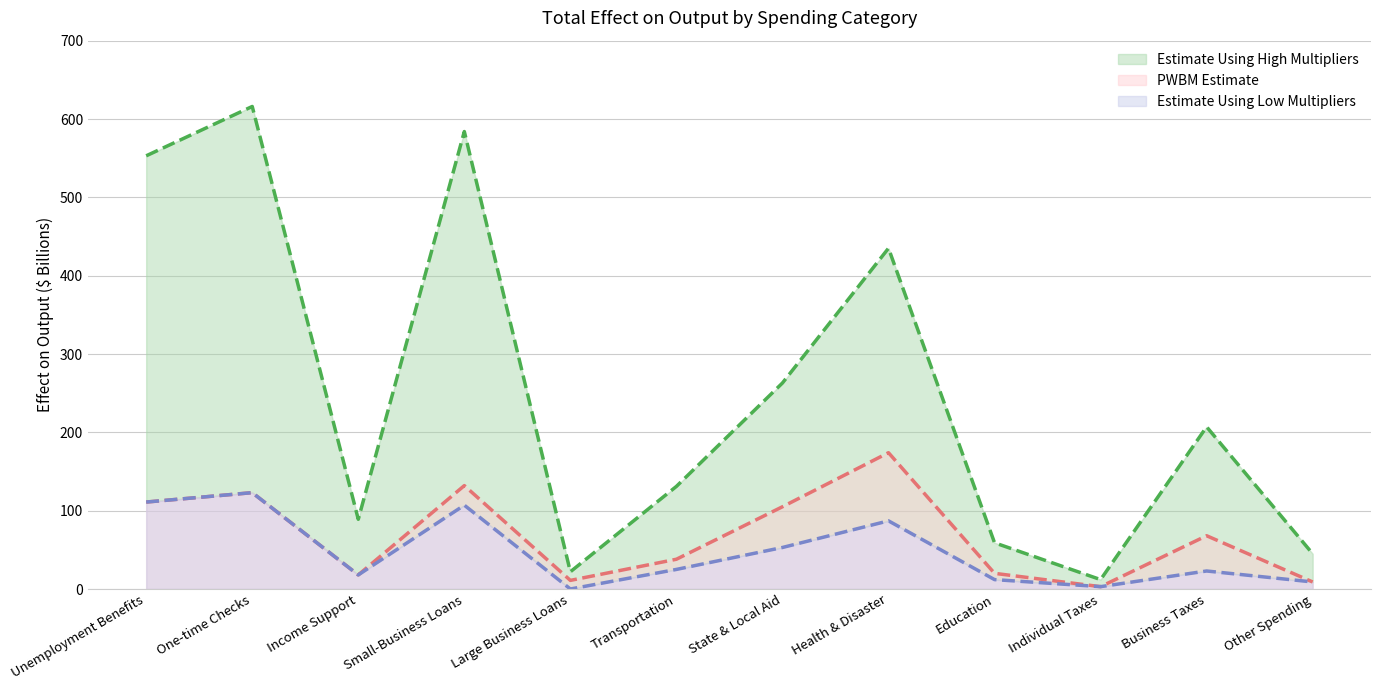

Where is the first local maximum for Estimate Using Low Multipliers?

One-time Checks